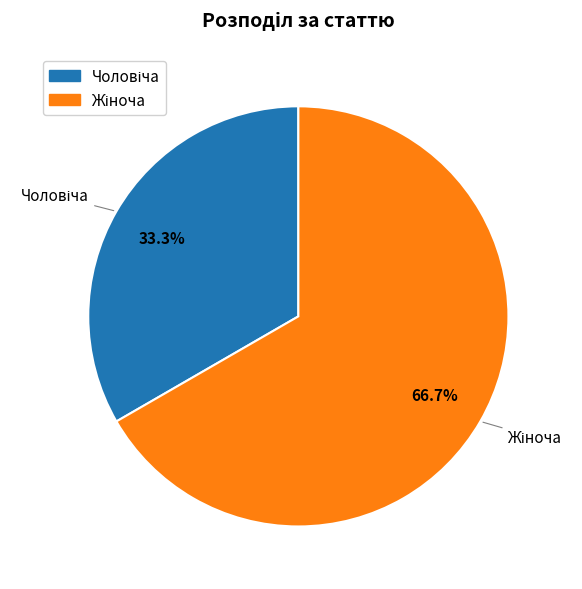

Does any single category account for the majority?

Yes